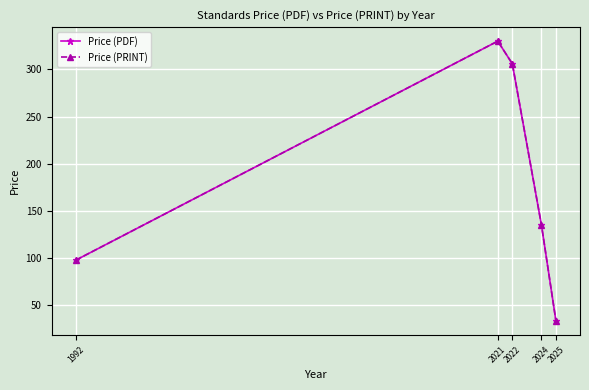

What is the approximate value of Price (PDF) at 1992?

98.0